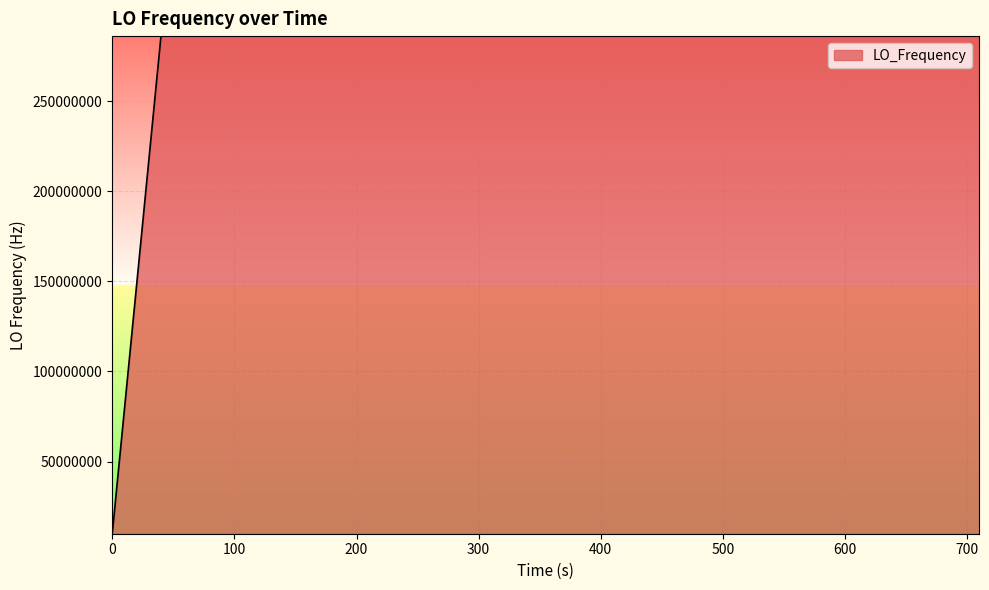

What is the minimum value shown in the chart?

9999977.2